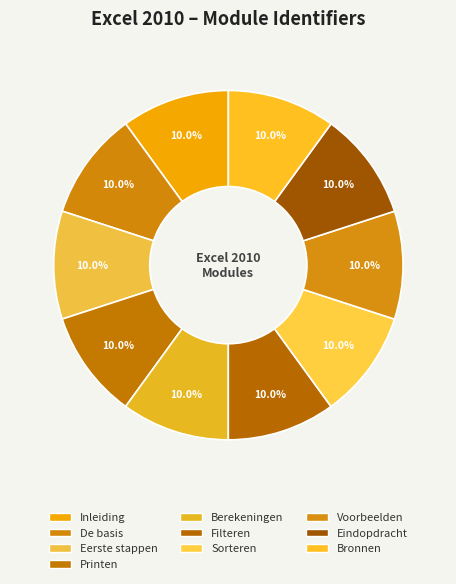

Is there any slice that represents more than half of the pie?

No